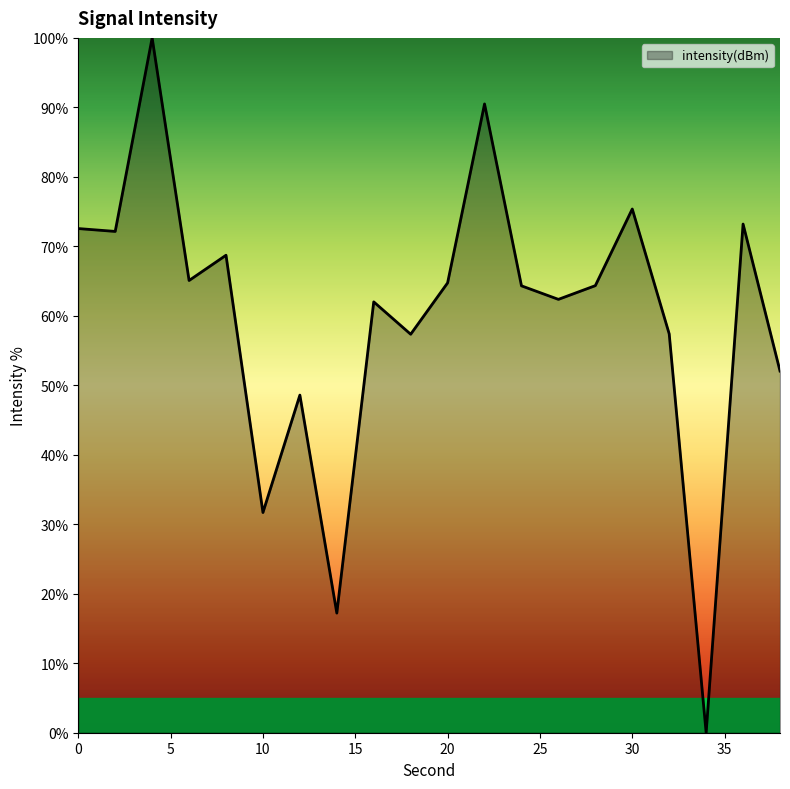

What is the maximum value shown in the chart?

100.0